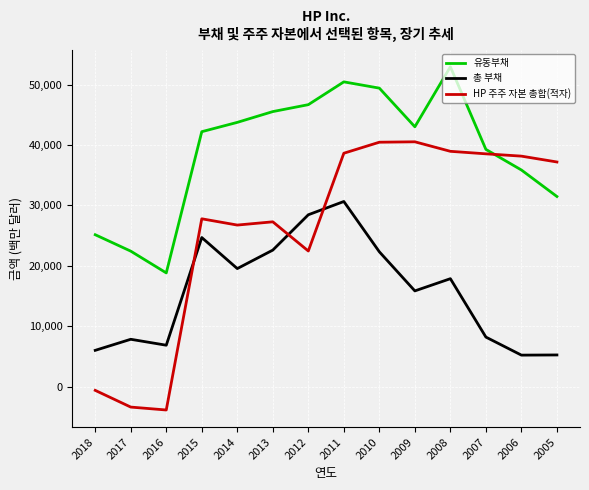

Rank the series by their maximum value, from highest to lowest.

유동부채, HP 주주 자본 총합(적자), 총 부채